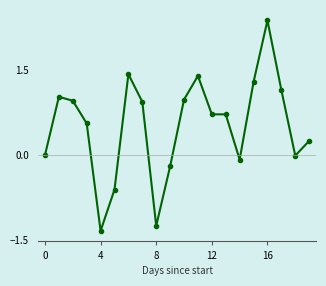

What is the sum of all values?

10.3